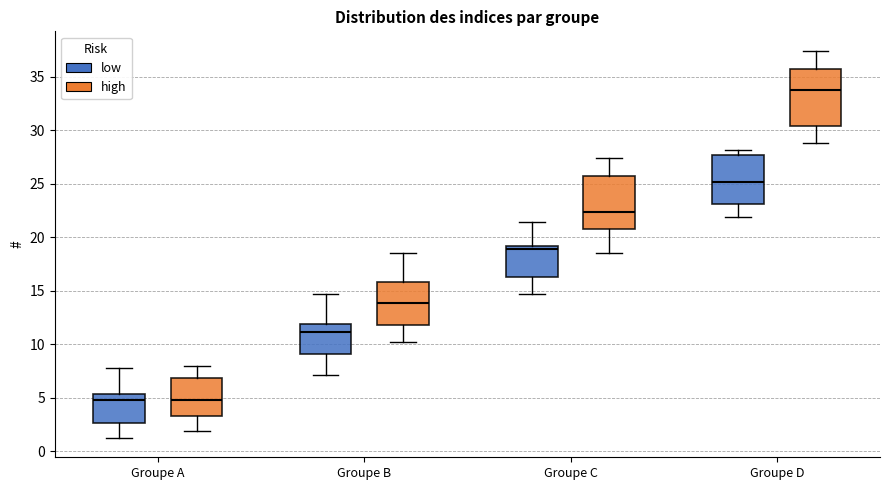

Reading left to right, transcribe this box plot: for each box, give where its median line is, the range the box spans, and where its two whiskers end, as read against the y-axis. The values are not printed on the chart, so give them approximately, as read against the axis.

Groupe A (low): median 5.0, box 2.5 to 5.5, whiskers 1.0 to 8.0
Groupe A (high): median 5.0, box 3.5 to 7.0, whiskers 2.0 to 8.0
Groupe B (low): median 11.0, box 9.0 to 12.0, whiskers 7.0 to 14.5
Groupe B (high): median 14.0, box 12.0 to 16.0, whiskers 10.0 to 18.5
Groupe C (low): median 19.0 (just below the box's upper edge), box 16.5 to 19.0, whiskers 14.5 to 21.5
Groupe C (high): median 22.5, box 20.5 to 25.5, whiskers 18.5 to 27.5
Groupe D (low): median 25.0, box 23.0 to 27.5, whiskers 22.0 to 28.0
Groupe D (high): median 34.0, box 30.5 to 36.0, whiskers 29.0 to 37.5